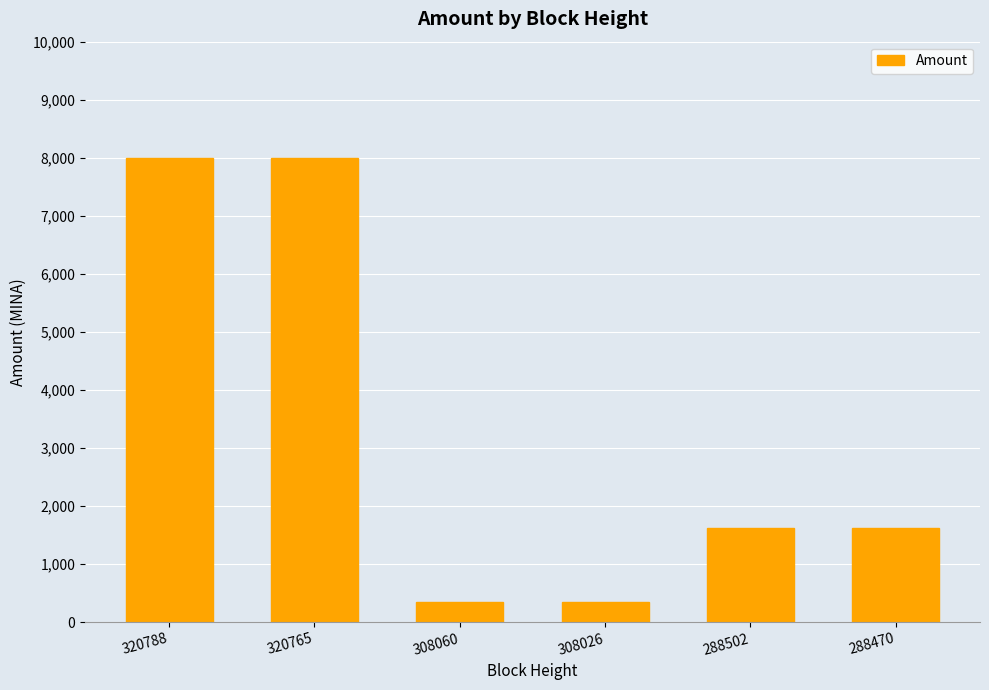

What is the value of the 1st bar from the left?

7999.8